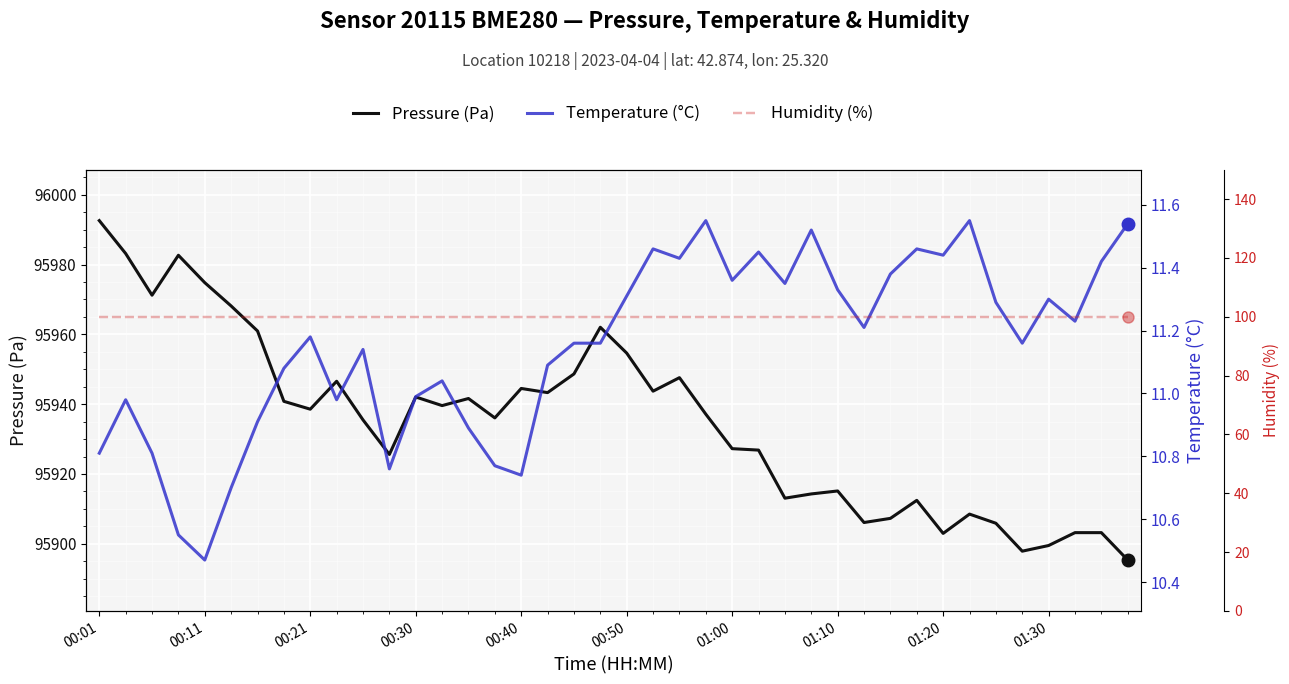

At 29, list the series in order from smallest to largest.

Temperature (°C), Humidity (%), Pressure (Pa)